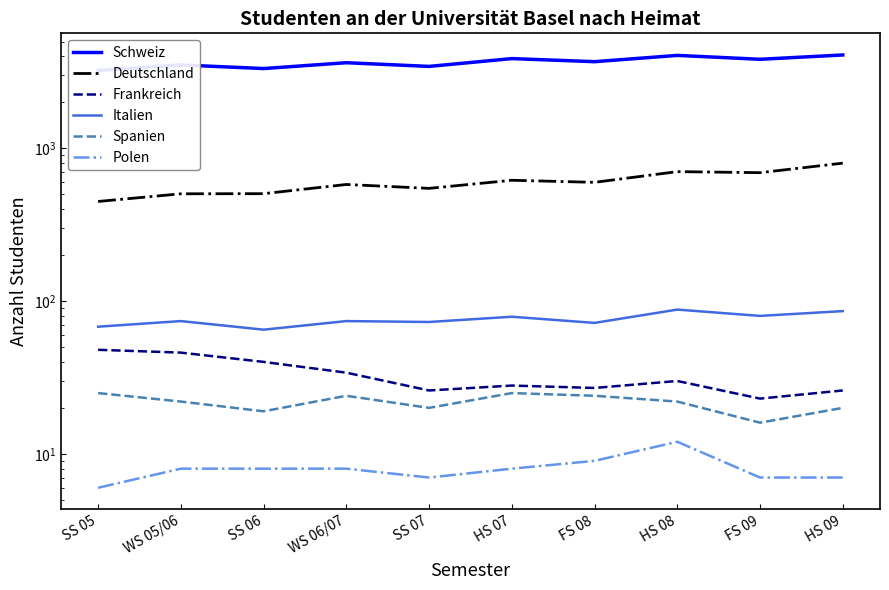

What is the maximum value for Schweiz?

4085